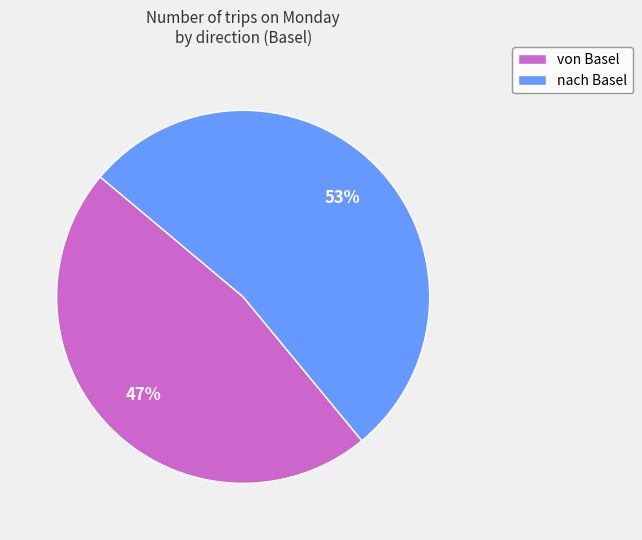

Rank the categories by value from highest to lowest.

nach Basel, von Basel